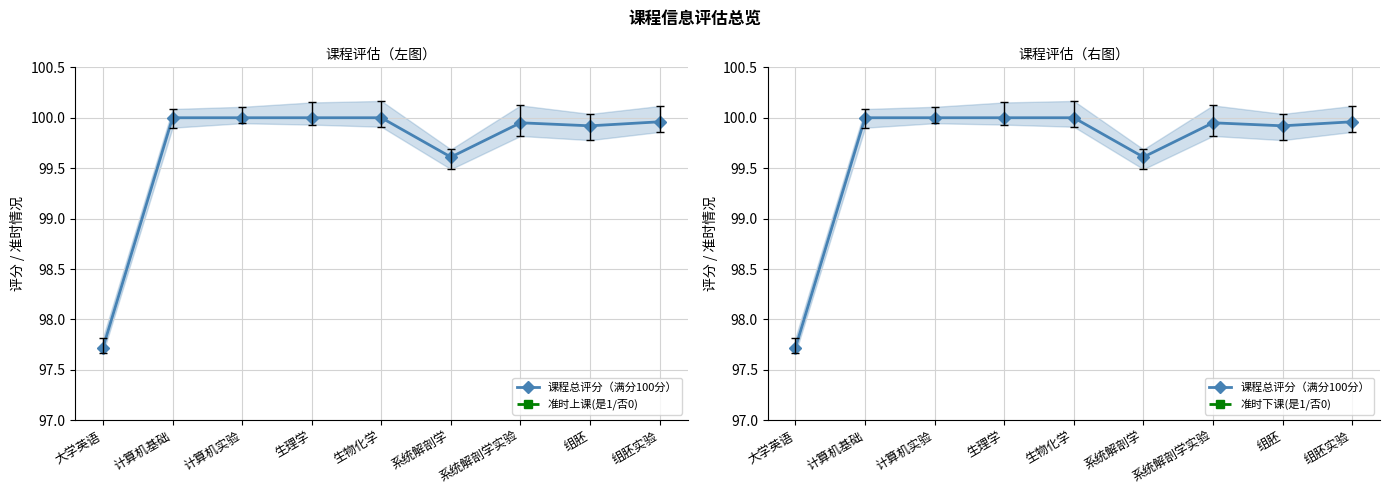

True or false: 准时上课(是1/否0) has a value of 1.0 at 系统解剖学.

True